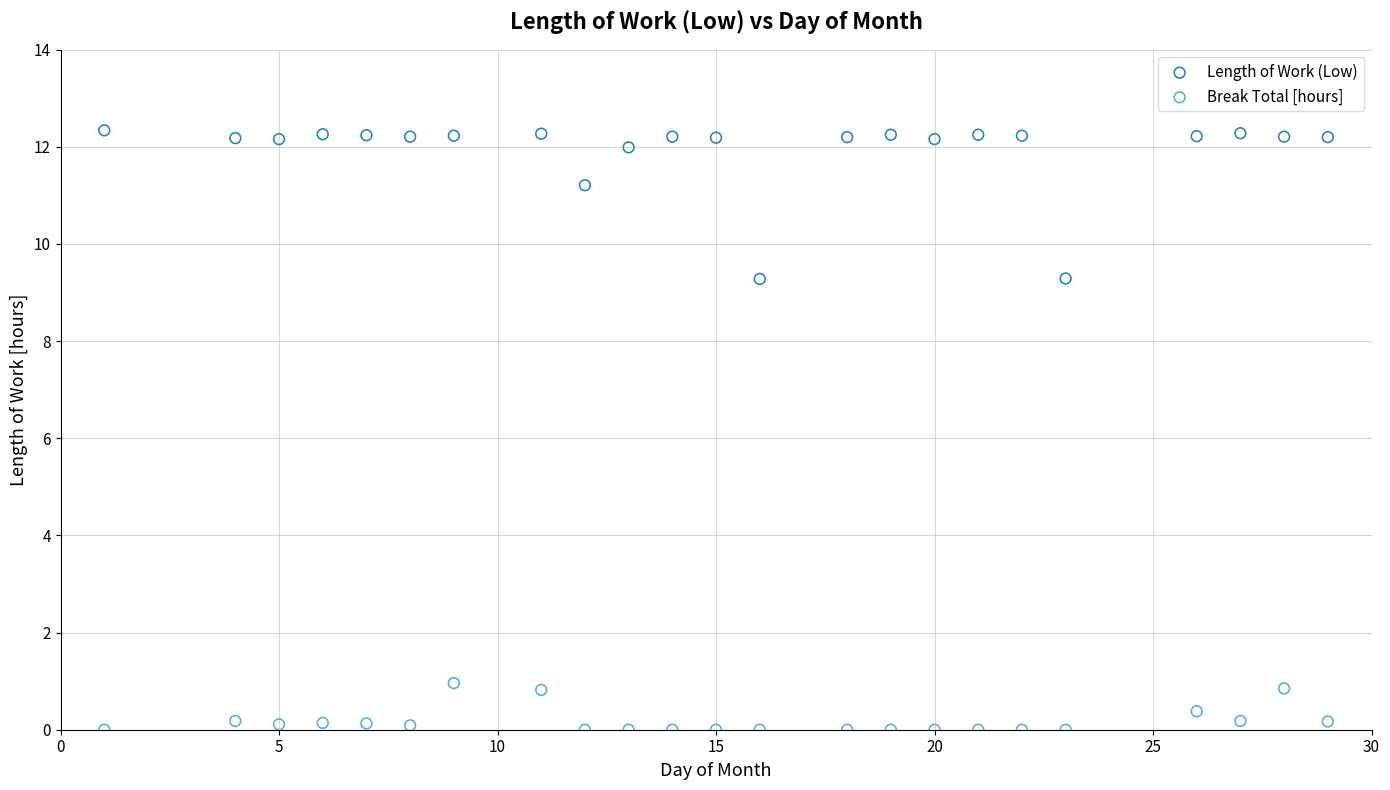

What is the X range (max minus min) for the scatter plot?

28.0